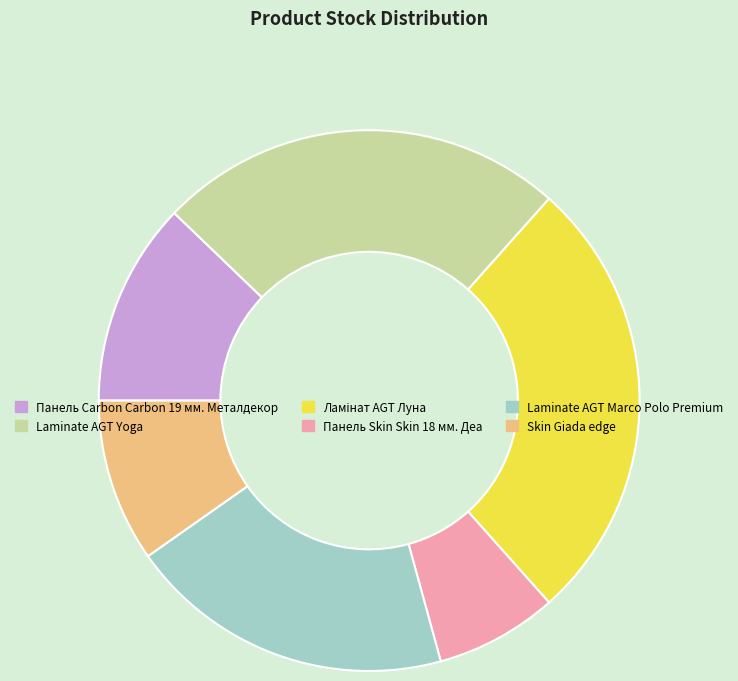

True or false: Laminate AGT Yoga accounts for 31% of the total.

False